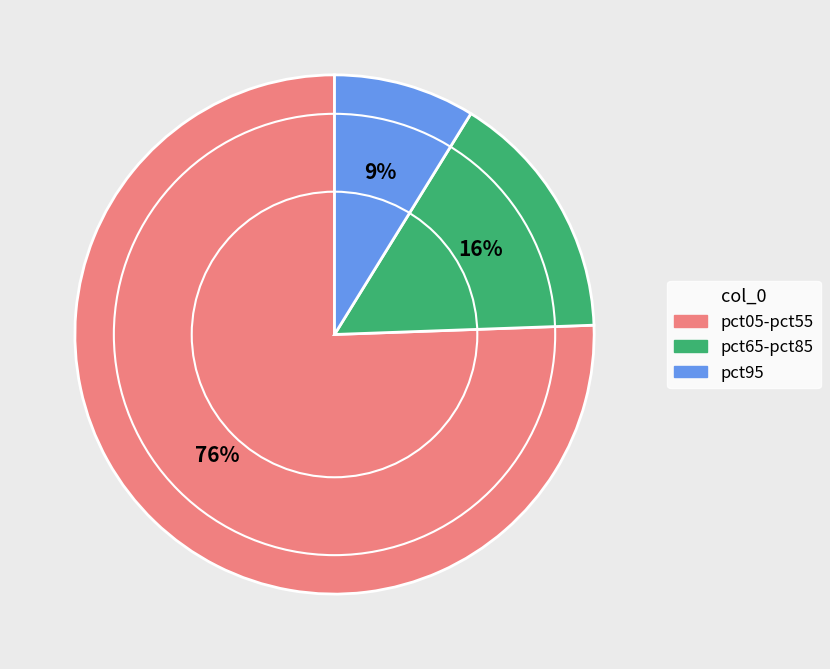

True or false: pct95 accounts for 9% of the total.

True